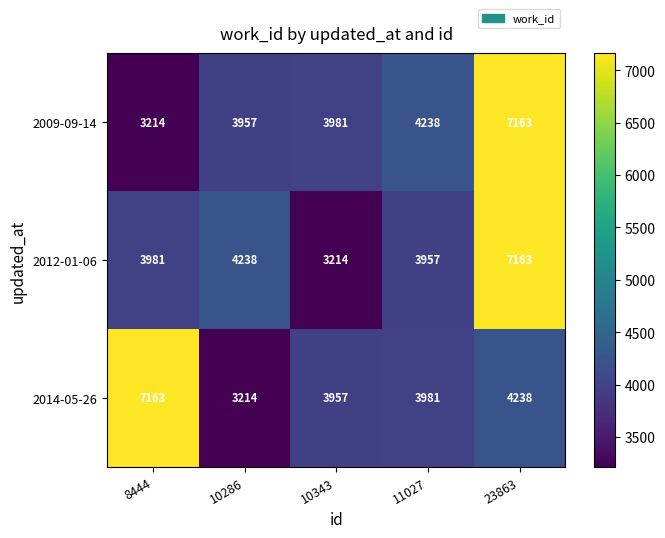

How many series are shown in this chart?

3